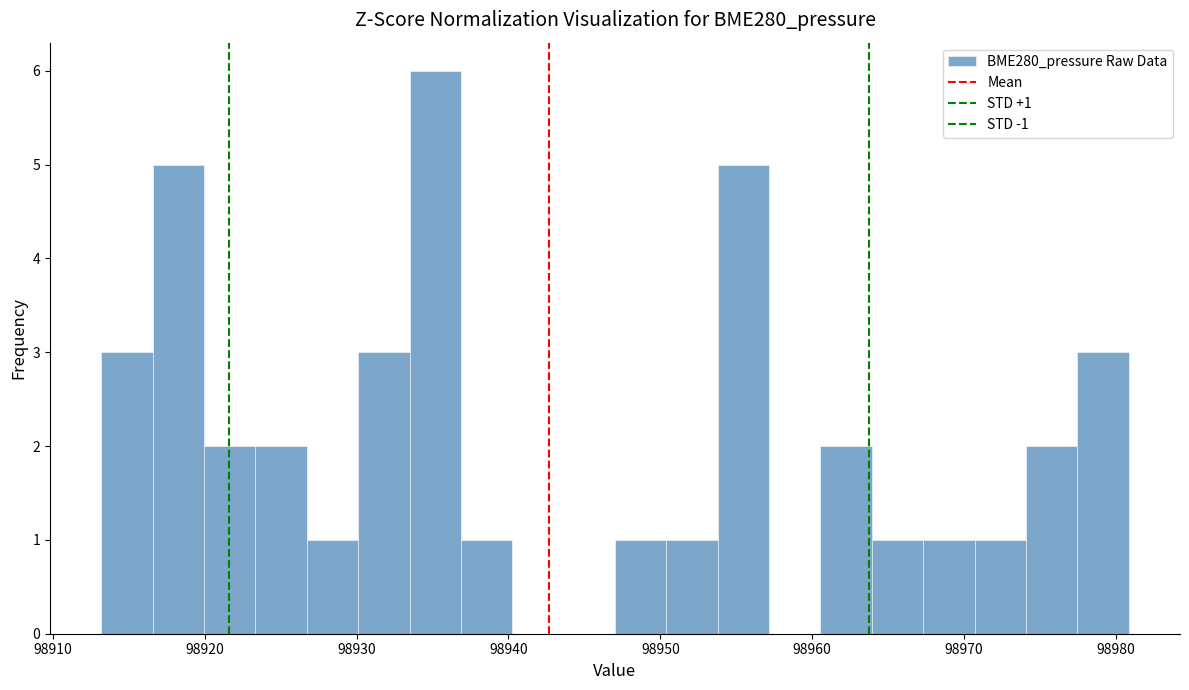

Read against the x-axis, roughly where is the centre of the tallest bar?

98935